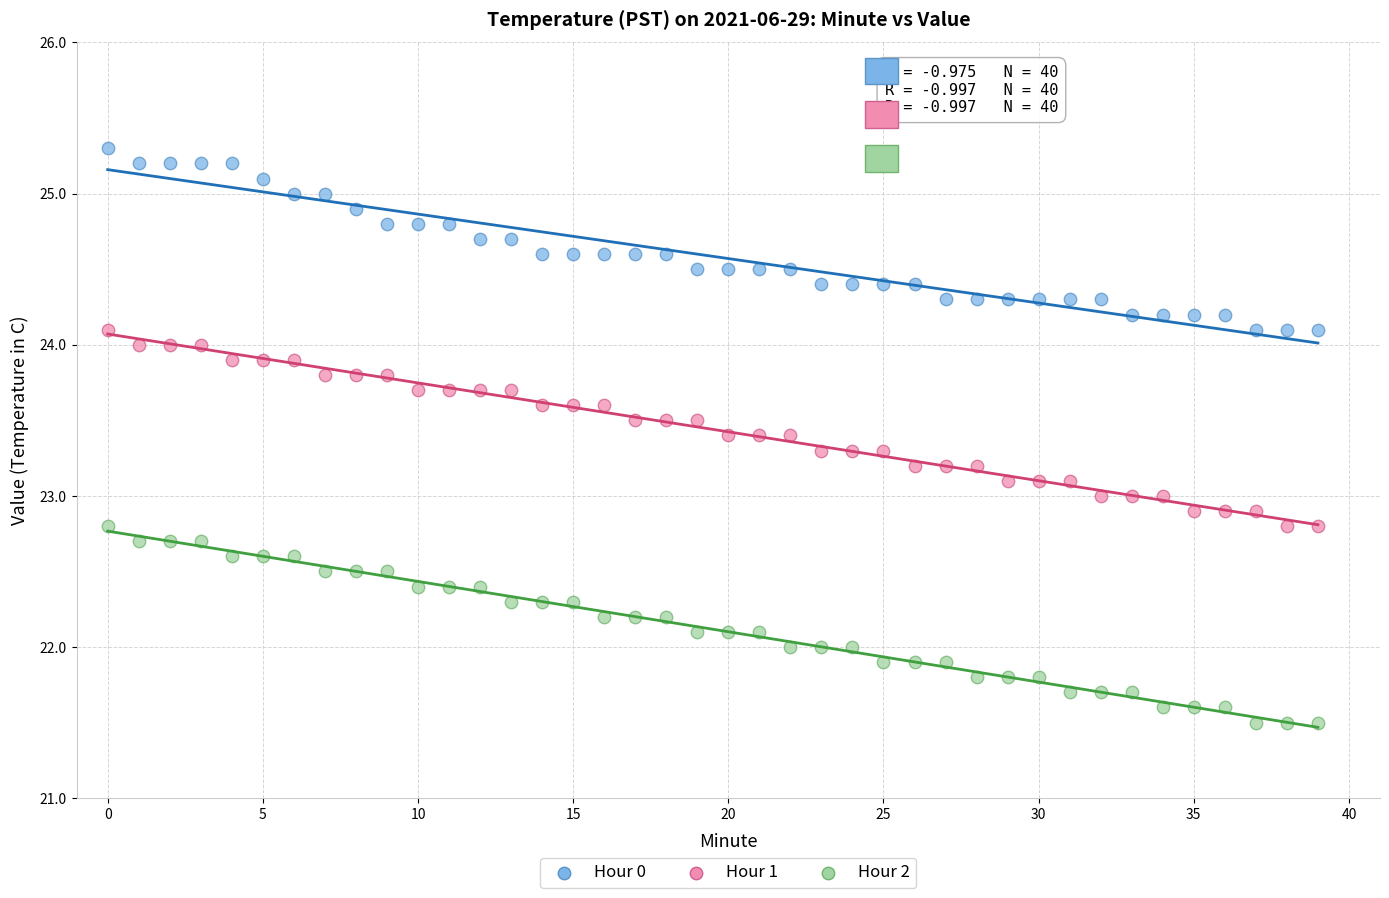

Which series contains the lowest Y value?

Hour 2